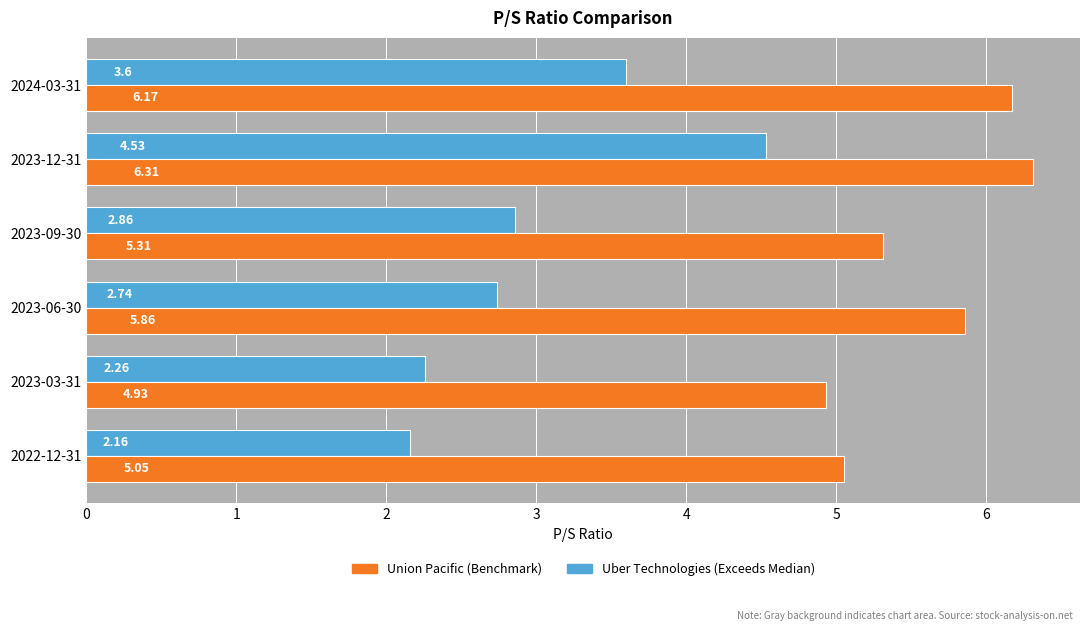

What is the total value across all series at 2022-12-31?

7.2